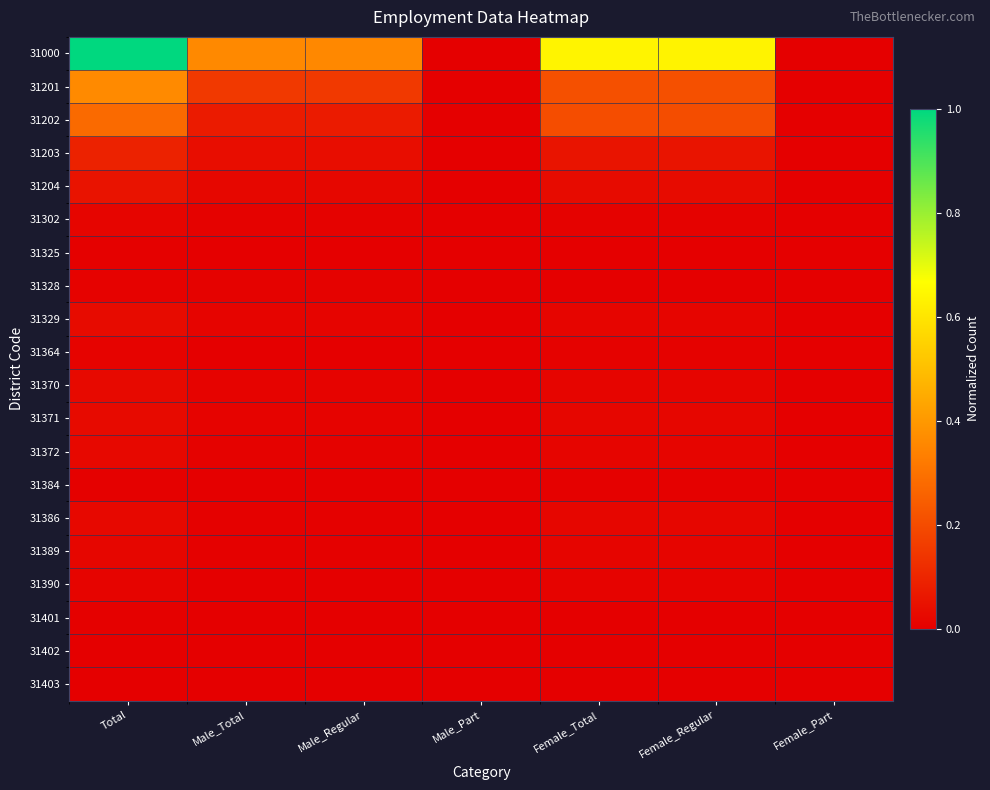

Reading left to right, transcribe all the data shown in this chart.

31000: Total=1.0	Male_Total=0.4	Male_Regular=0.4	Male_Part=0.0	Female_Total=0.6	Female_Regular=0.6	Female_Part=0.0
31201: Total=0.4	Male_Total=0.2	Male_Regular=0.2	Male_Part=0.0	Female_Total=0.2	Female_Regular=0.2	Female_Part=0.0
31202: Total=0.3	Male_Total=0.1	Male_Regular=0.1	Male_Part=0.0	Female_Total=0.2	Female_Regular=0.2	Female_Part=0.0
31203: Total=0.1	Male_Total=0.0	Male_Regular=0.0	Male_Part=0.0	Female_Total=0.1	Female_Regular=0.1	Female_Part=0.0
31204: Total=0.1	Male_Total=0.0	Male_Regular=0.0	Male_Part=0.0	Female_Total=0.0	Female_Regular=0.0	Female_Part=0.0
31302: Total=0.0	Male_Total=0.0	Male_Regular=0.0	Male_Part=0.0	Female_Total=0.0	Female_Regular=0.0	Female_Part=0.0
31325: Total=0.0	Male_Total=0.0	Male_Regular=0.0	Male_Part=0.0	Female_Total=0.0	Female_Regular=0.0	Female_Part=0.0
31328: Total=0.0	Male_Total=0.0	Male_Regular=0.0	Male_Part=0.0	Female_Total=0.0	Female_Regular=0.0	Female_Part=0.0
31329: Total=0.0	Male_Total=0.0	Male_Regular=0.0	Male_Part=0.0	Female_Total=0.0	Female_Regular=0.0	Female_Part=0.0
31364: Total=0.0	Male_Total=0.0	Male_Regular=0.0	Male_Part=0.0	Female_Total=0.0	Female_Regular=0.0	Female_Part=0.0
31370: Total=0.0	Male_Total=0.0	Male_Regular=0.0	Male_Part=0.0	Female_Total=0.0	Female_Regular=0.0	Female_Part=0.0
31371: Total=0.0	Male_Total=0.0	Male_Regular=0.0	Male_Part=0.0	Female_Total=0.0	Female_Regular=0.0	Female_Part=0.0
31372: Total=0.0	Male_Total=0.0	Male_Regular=0.0	Male_Part=0.0	Female_Total=0.0	Female_Regular=0.0	Female_Part=0.0
31384: Total=0.0	Male_Total=0.0	Male_Regular=0.0	Male_Part=0.0	Female_Total=0.0	Female_Regular=0.0	Female_Part=0.0
31386: Total=0.0	Male_Total=0.0	Male_Regular=0.0	Male_Part=0.0	Female_Total=0.0	Female_Regular=0.0	Female_Part=0.0
31389: Total=0.0	Male_Total=0.0	Male_Regular=0.0	Male_Part=0.0	Female_Total=0.0	Female_Regular=0.0	Female_Part=0.0
31390: Total=0.0	Male_Total=0.0	Male_Regular=0.0	Male_Part=0.0	Female_Total=0.0	Female_Regular=0.0	Female_Part=0.0
31401: Total=0.0	Male_Total=0.0	Male_Regular=0.0	Male_Part=0.0	Female_Total=0.0	Female_Regular=0.0	Female_Part=0.0
31402: Total=0.0	Male_Total=0.0	Male_Regular=0.0	Male_Part=0.0	Female_Total=0.0	Female_Regular=0.0	Female_Part=0.0
31403: Total=0.0	Male_Total=0.0	Male_Regular=0.0	Male_Part=0.0	Female_Total=0.0	Female_Regular=0.0	Female_Part=0.0